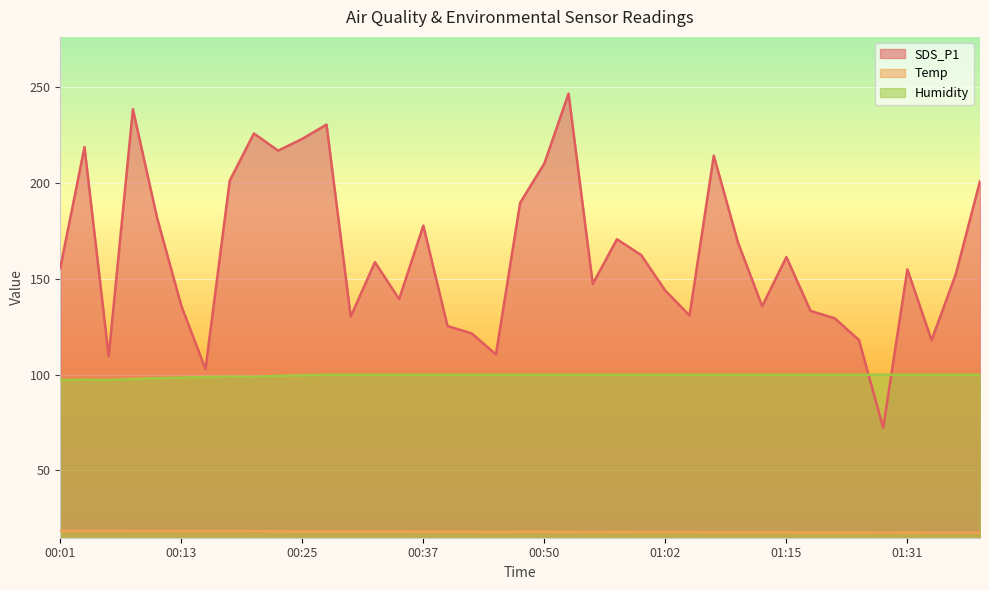

How many lines are shown in the chart?

3